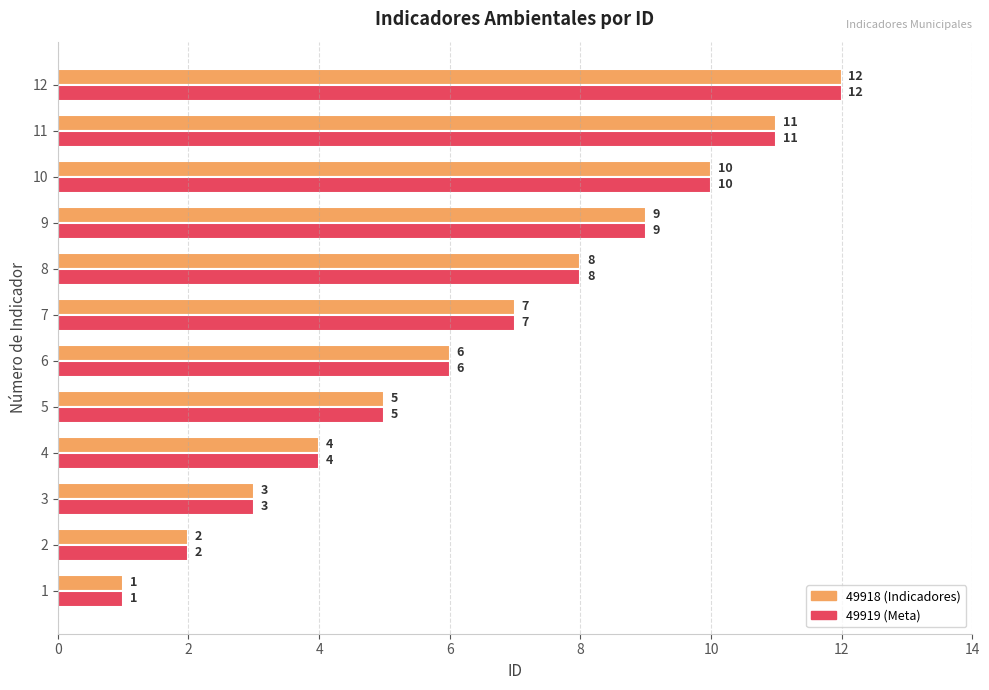

What is the total value across all series at 2?

4